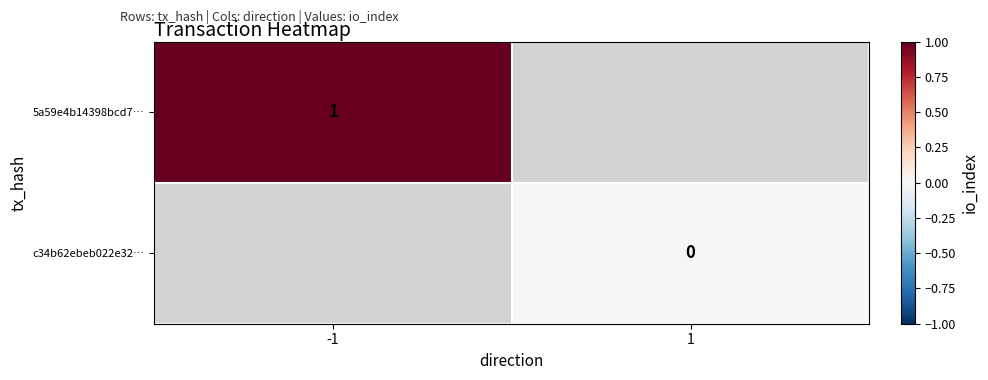

The 5a59e4b14398bcd7… series shows 0 at -1. True or false?

False